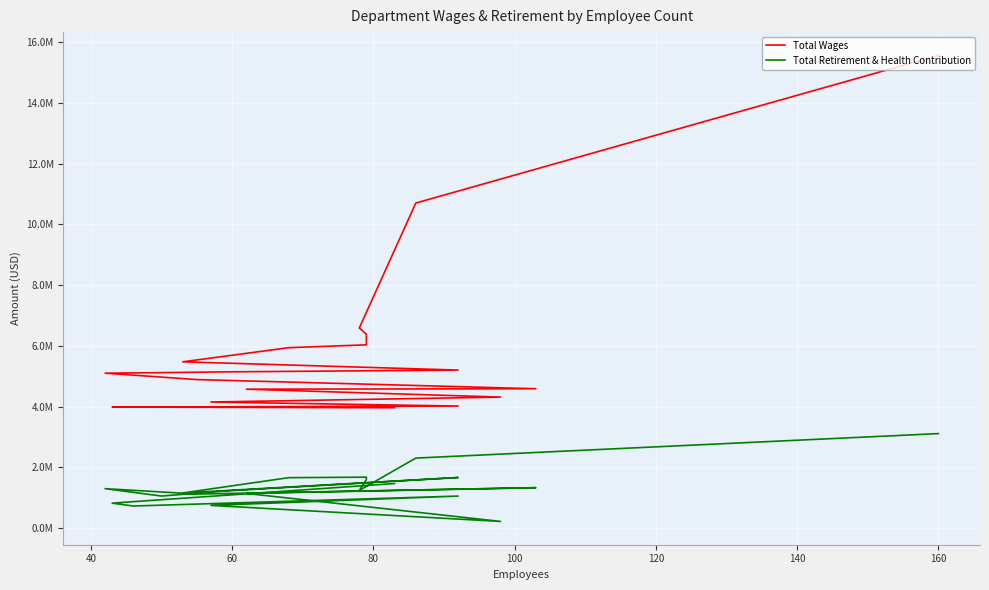

True or false: Total Wages and Total Retirement & Health Contribution cross at least once.

False